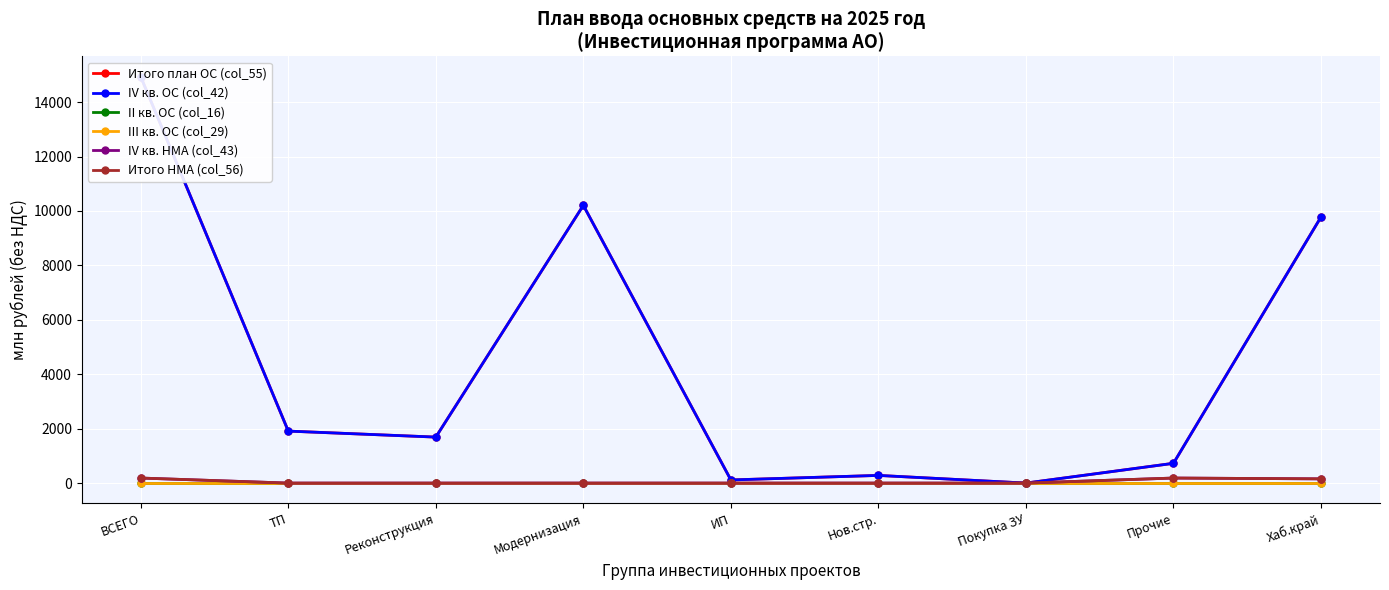

Is this an area chart (filled region under the line)?

No